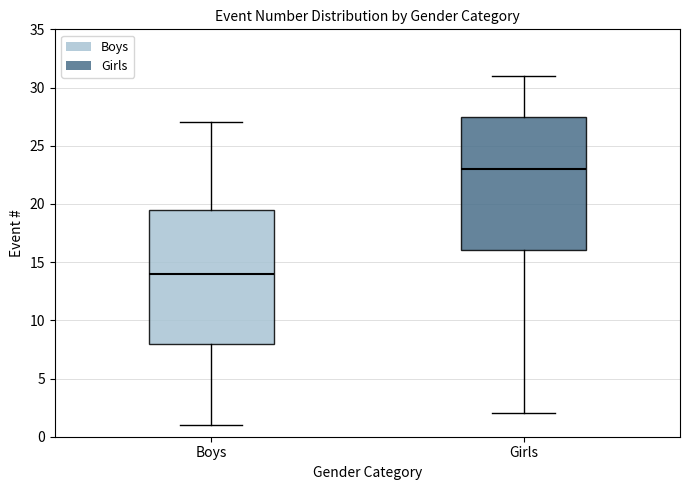

Reading left to right, transcribe this box plot: for each box, give where its median line is, the range the box spans, and where its two whiskers end, as read against the y-axis. The values are not printed on the chart, so give them approximately, as read against the axis.

Boys: median 14.0, box 8.0 to 19.5, whiskers 1.0 to 27.0
Girls: median 23.0, box 16.0 to 27.5, whiskers 2.0 to 31.0